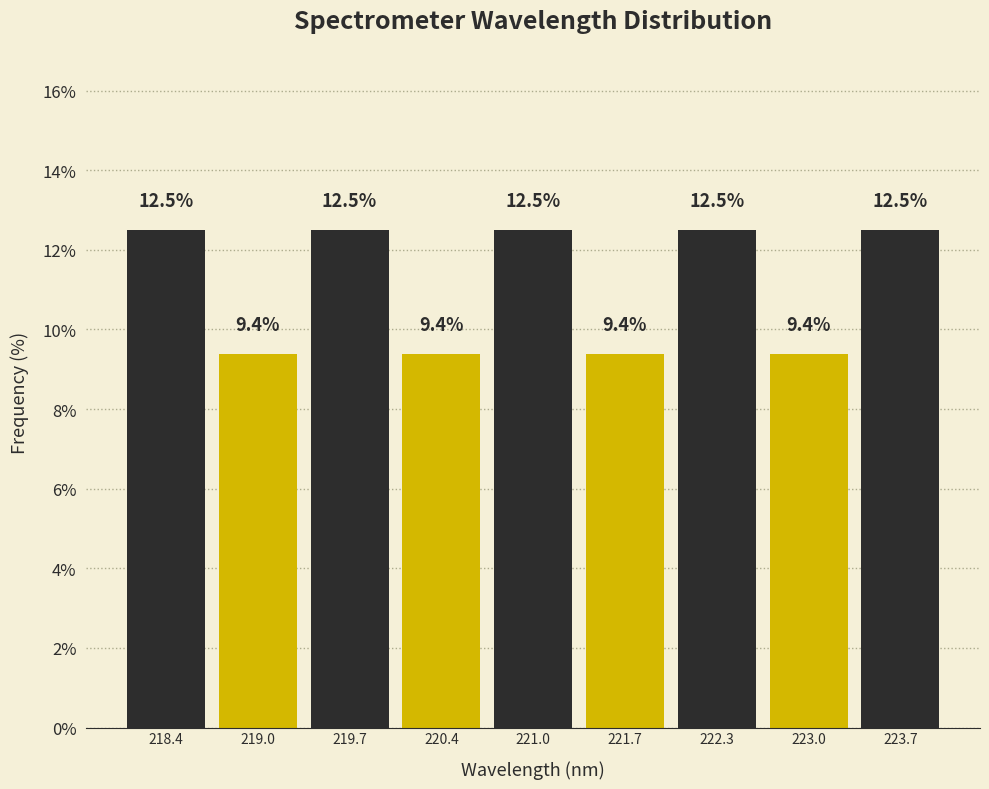

Reading left to right, list every bar in this chart as the range it spans on the x-axis followed by its height. The bar edges are not printed on the chart, so give them approximately, as read against the axis.

218.1 to 218.7: 12.5
218.7 to 219.4: 9.4
219.4 to 220.0: 12.5
220.0 to 220.7: 9.4
220.7 to 221.3: 12.5
221.3 to 222.0: 9.4
222.0 to 222.7: 12.5
222.7 to 223.3: 9.4
223.3 to 224.0: 12.5